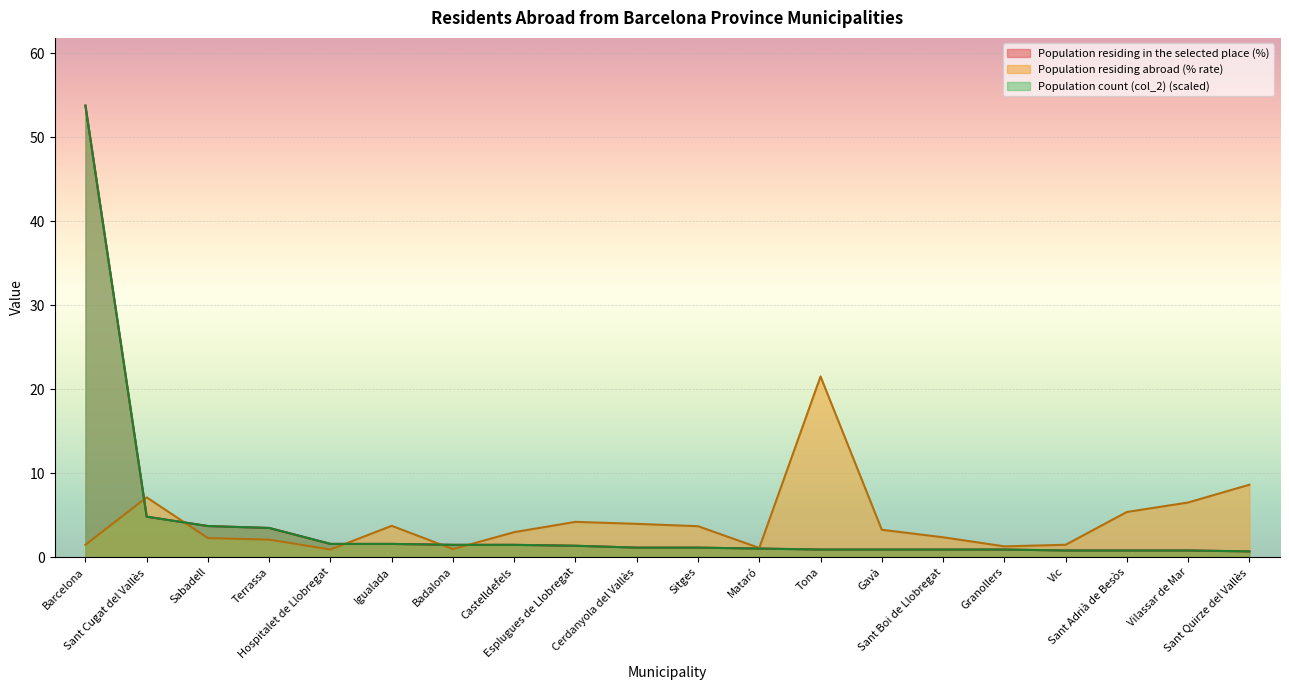

How many lines are shown in the chart?

3